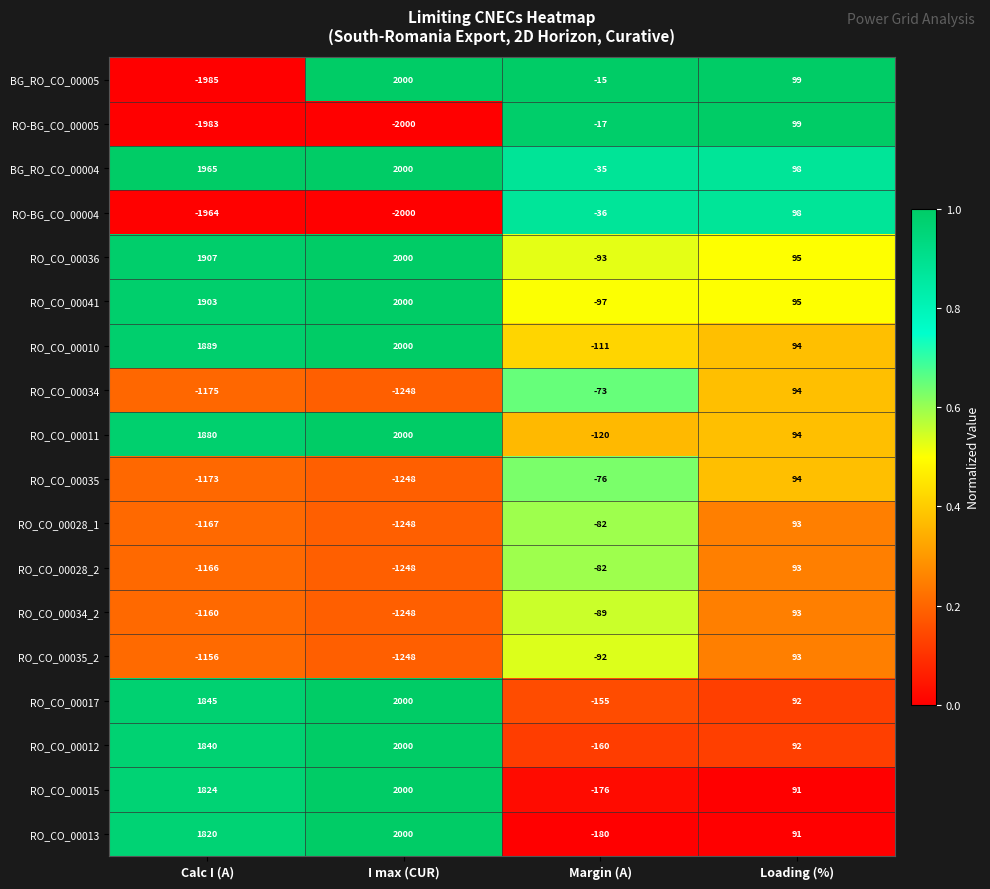

Which series changed the most between I max (CUR) and Loading (%)?

RO-BG_CO_00005